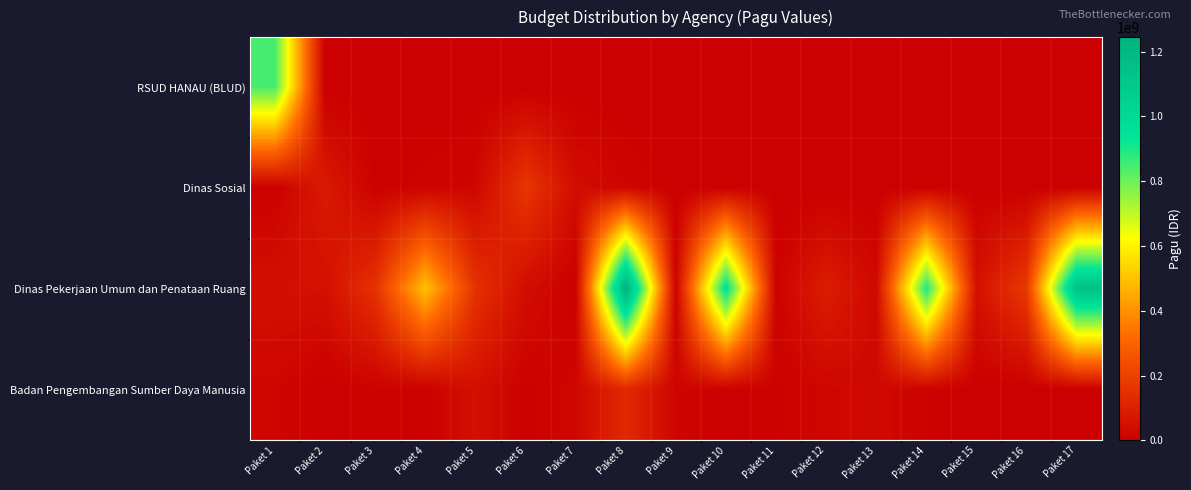

Reading left to right, extract all data points from this chart.

RSUD HANAU (BLUD): Paket 1=846300000	Paket 2=0	Paket 3=0	Paket 4=0	Paket 5=0	Paket 6=0	Paket 7=0	Paket 8=0	Paket 9=0	Paket 10=0	Paket 11=0	Paket 12=0	Paket 13=0	Paket 14=0	Paket 15=0	Paket 16=0	Paket 17=0
Dinas Sosial: Paket 1=6000000	Paket 2=81778000	Paket 3=5000000	Paket 4=12500000	Paket 5=21100000	Paket 6=167900000	Paket 7=41600000	Paket 8=18000000	Paket 9=0	Paket 10=0	Paket 11=0	Paket 12=0	Paket 13=0	Paket 14=0	Paket 15=0	Paket 16=0	Paket 17=0
Dinas Pekerjaan Umum dan Penataan Ruang: Paket 1=48500000	Paket 2=50000000	Paket 3=154840000	Paket 4=499932000	Paket 5=154650000	Paket 6=42800000	Paket 7=800000	Paket 8=1244880000	Paket 9=8820000	Paket 10=959971000	Paket 11=8160000	Paket 12=90900000	Paket 13=27200000	Paket 14=896402000	Paket 15=54150000	Paket 16=176600000	Paket 17=1154145000
Badan Pengembangan Sumber Daya Manusia: Paket 1=21435851	Paket 2=1650000	Paket 3=9001057	Paket 4=4675000	Paket 5=51337383	Paket 6=5100000	Paket 7=23508875	Paket 8=127409795	Paket 9=18570000	Paket 10=3069800	Paket 11=8130750	Paket 12=21624000	Paket 13=30660000	Paket 14=8471520	Paket 15=0	Paket 16=0	Paket 17=0